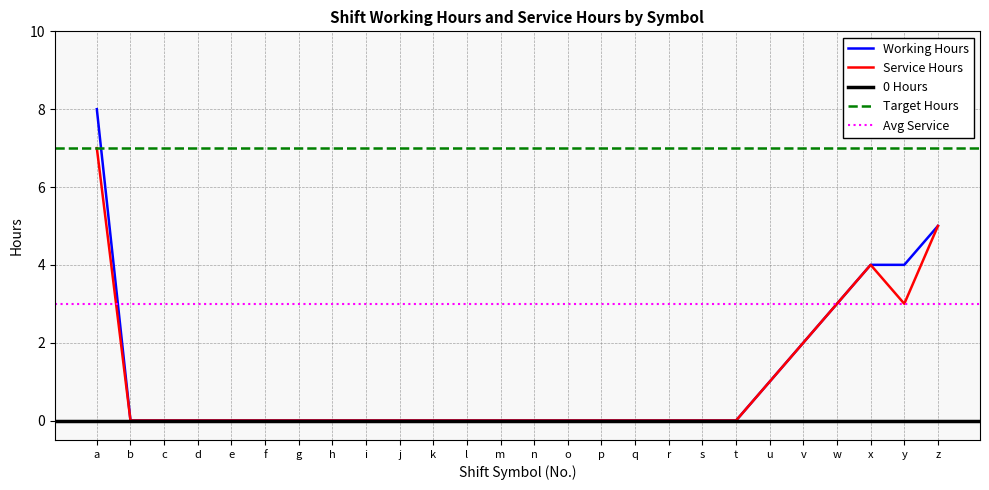

The Working Hours series shows -3 at d. True or false?

False